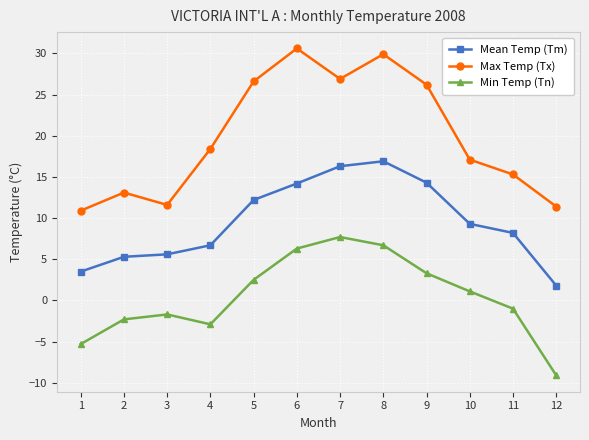

How many distinct data groups are displayed?

3